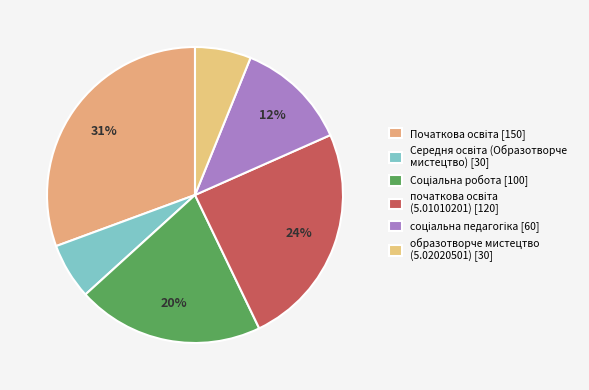

Rank the categories by value from highest to lowest.

Початкова освіта, початкова освіта (5.01010201), Соціальна робота, соціальна педагогіка, Середня освіта (Образотворче мистецтво), образотворче мистецтво (5.02020501)